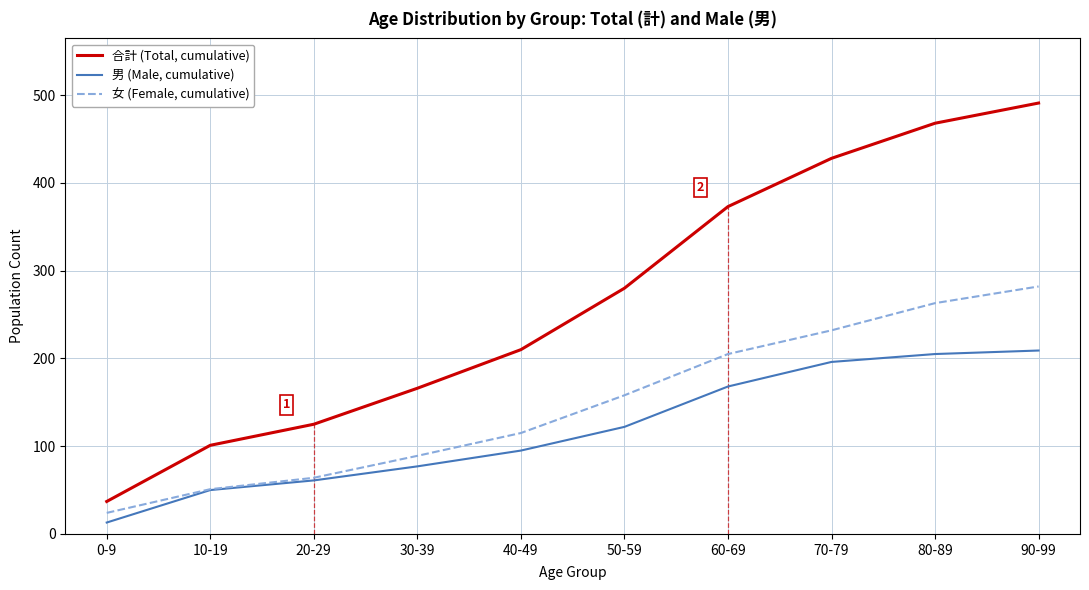

True or false: 合計 (Total, cumulative) and 女 (Female, cumulative) cross at least once.

False